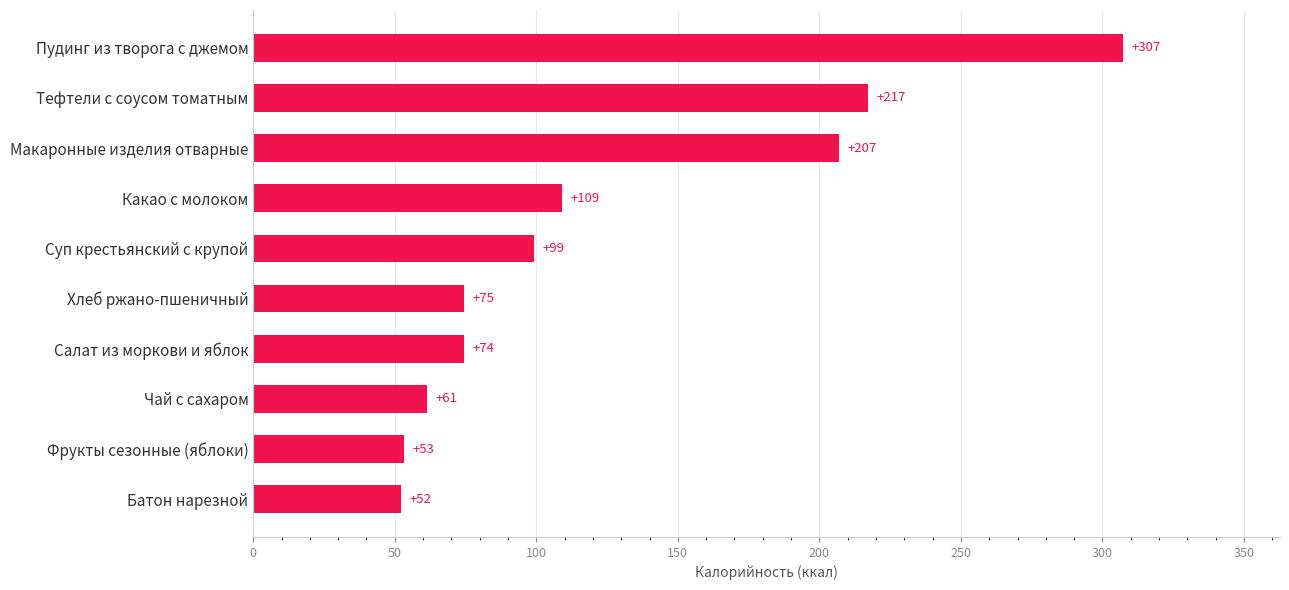

What is the difference between the second highest and minimum values?

165.0